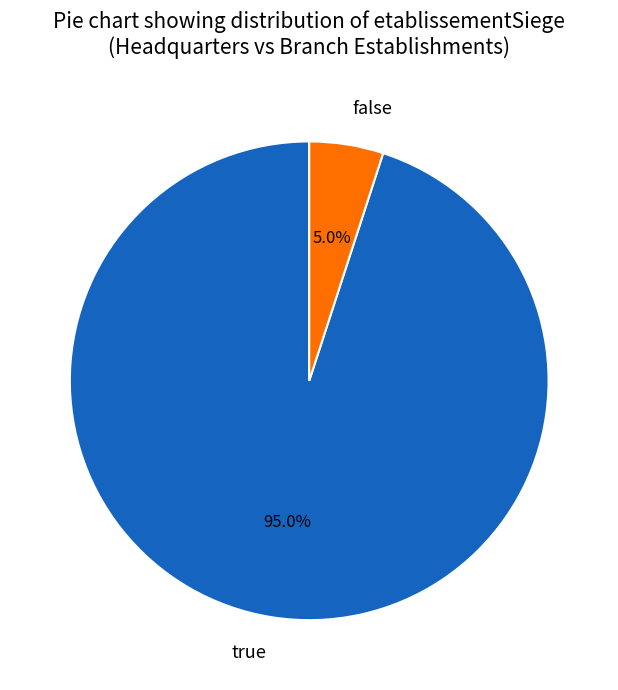

What is the majority slice?

true